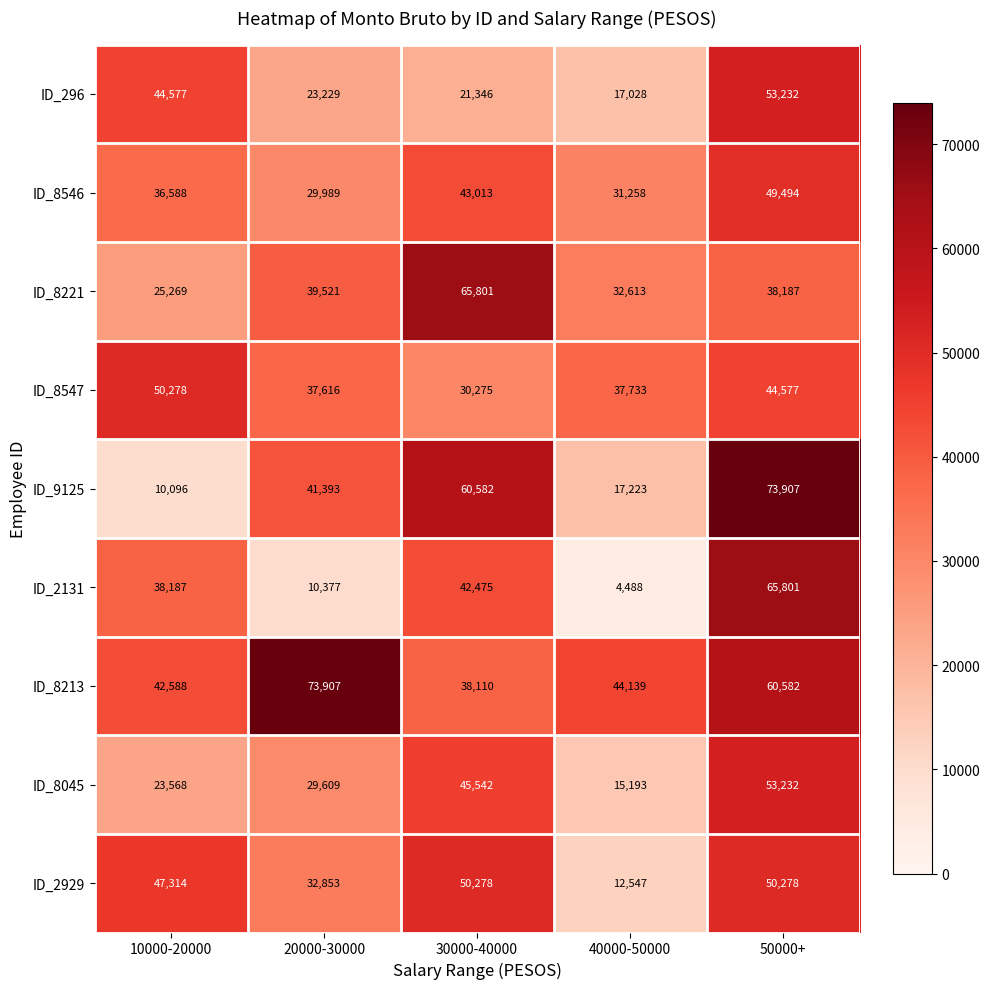

What value does the ID_296 series have at 20000-30000, to the nearest 100?

23200